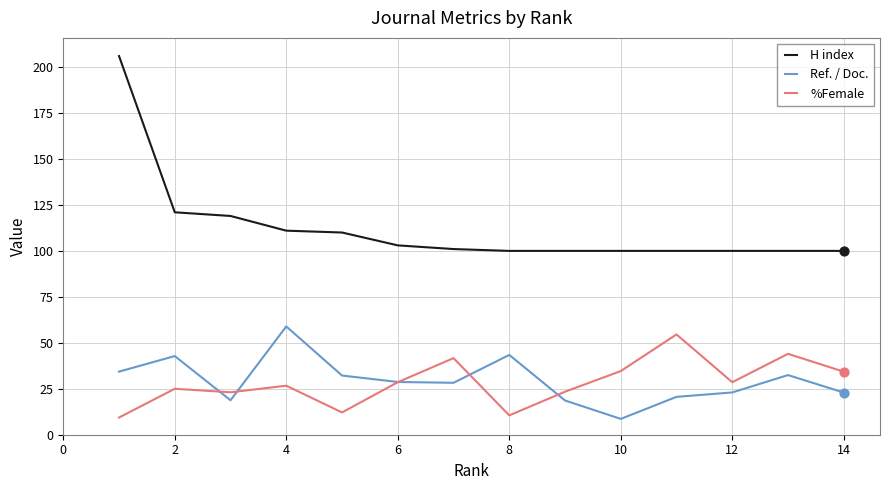

Which series has the widest spread of values?

H index